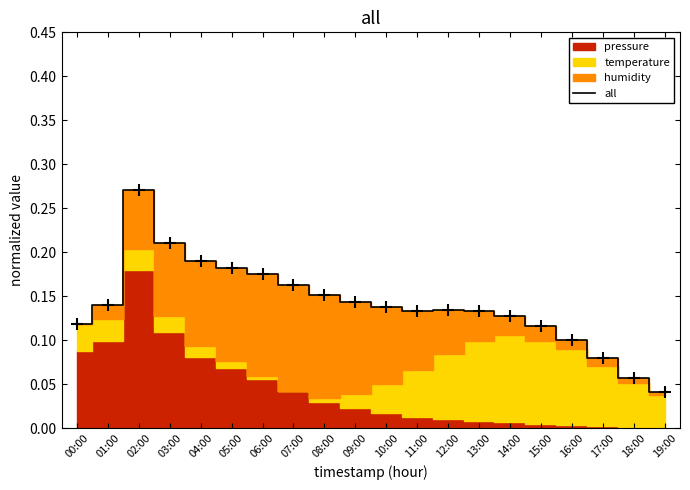

Reading left to right, list all the values displayed in this chart.

00:00=0.1	01:00=0.1	02:00=0.3	03:00=0.2	04:00=0.2	05:00=0.2	06:00=0.2	07:00=0.2	08:00=0.2	09:00=0.1	10:00=0.1	11:00=0.1	12:00=0.1	13:00=0.1	14:00=0.1	15:00=0.1	16:00=0.1	17:00=0.1	18:00=0.1	19:00=0.0